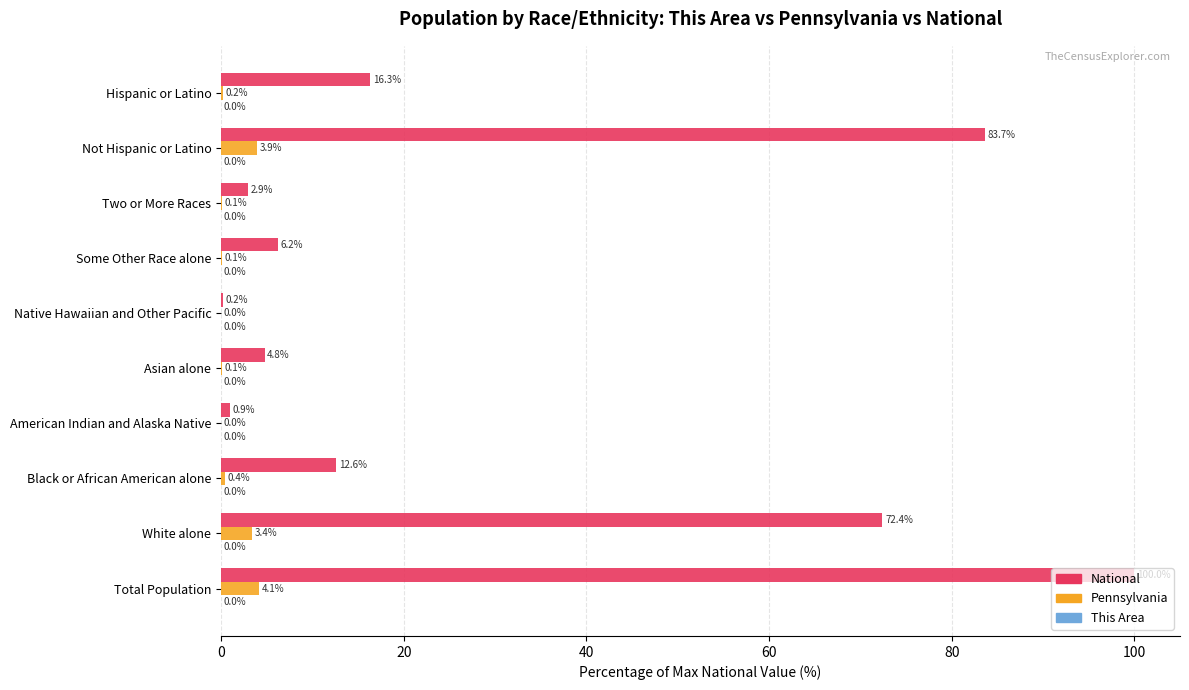

Is the value of National at Black or African American alone greater than the value of Pennsylvania at Asian alone?

Yes